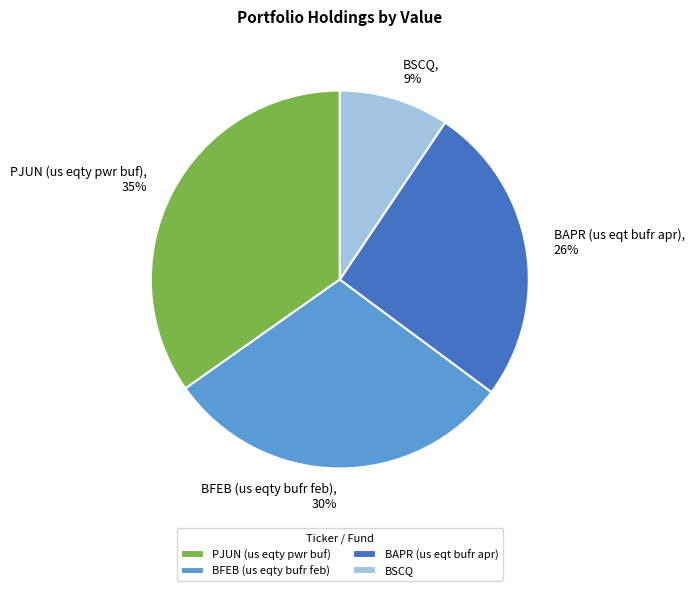

Which slice is the smallest?

BSCQ